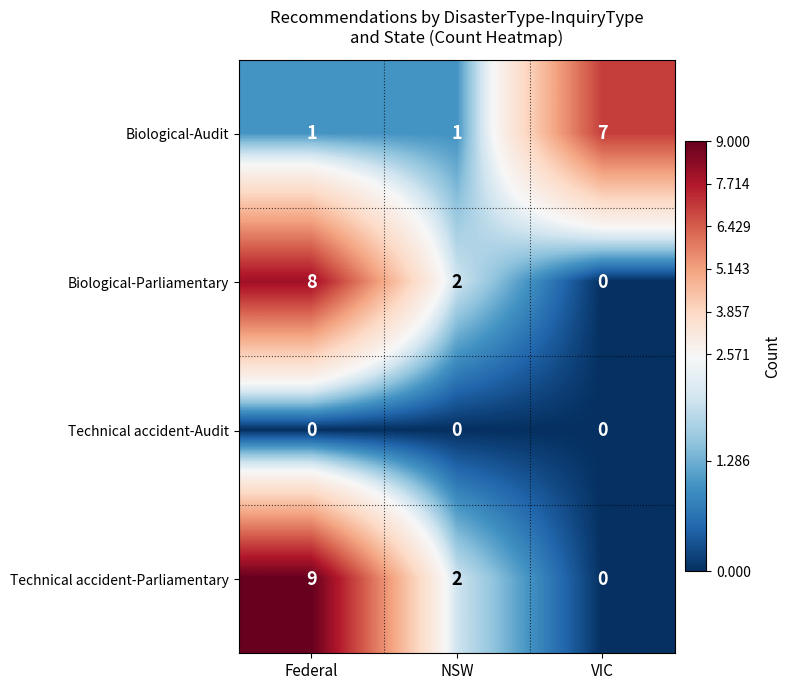

Which series changed the most between Federal and NSW?

Technical accident-Parliamentary